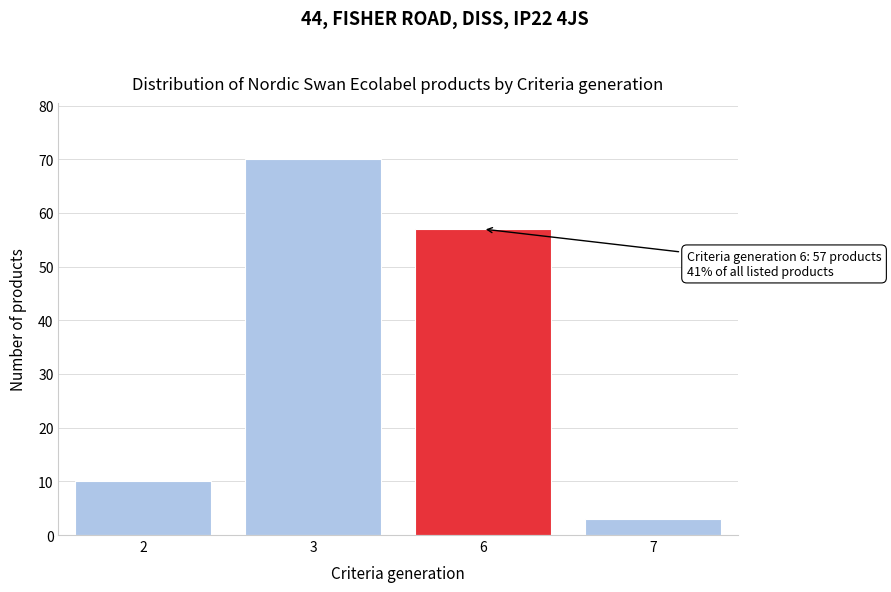

Reading right to left, transcribe all the data shown in this chart.

7=3	6=57	3=70	2=10